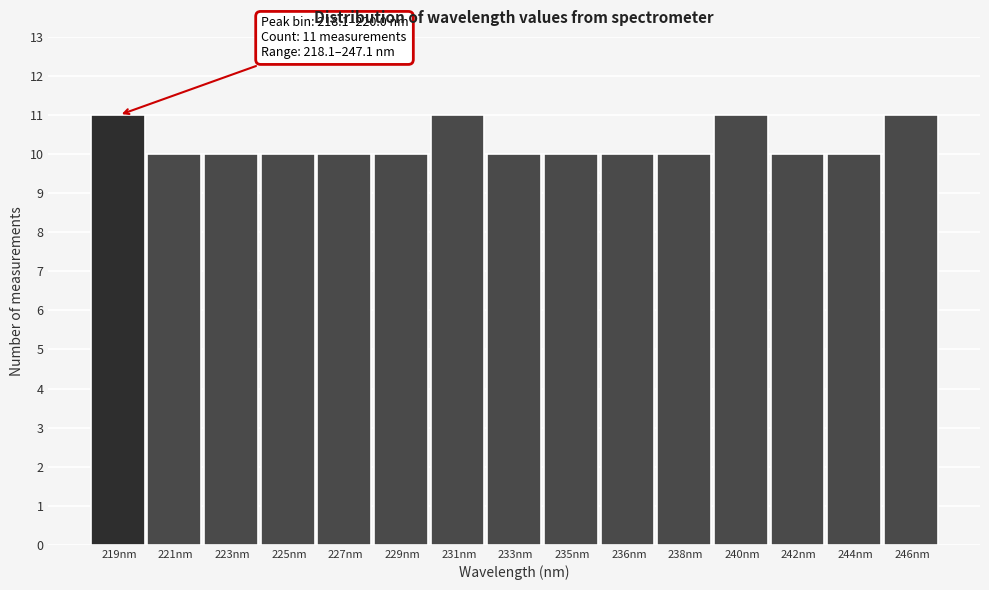

Reading right to left, extract all data points from this chart.

11	10	10	11	10	10	10	10	11	10	10	10	10	10	11